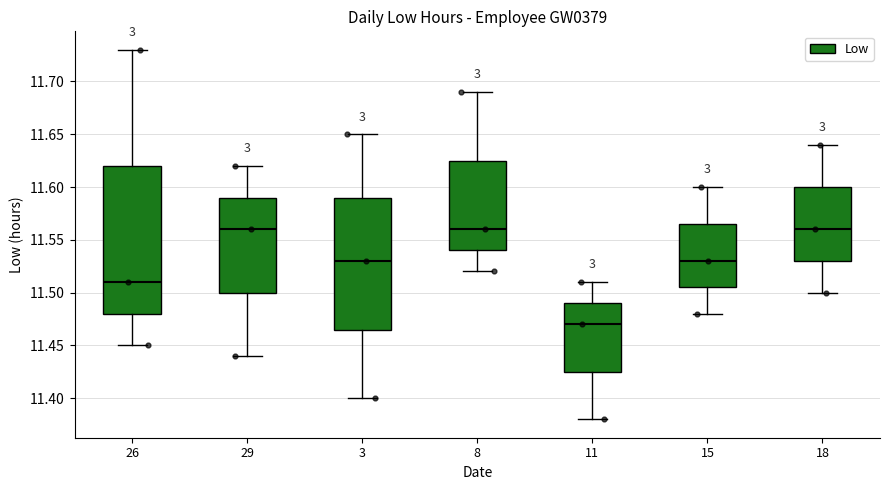

Reading left to right, read every box against the y-axis: the position of its median line, the range the box covers, and the ends of its whiskers. The values are not printed on the chart, so give them approximately, as read against the axis.

26: median 11.510, box 11.480 to 11.620, whiskers 11.450 to 11.730
29: median 11.560, box 11.500 to 11.590, whiskers 11.440 to 11.620
3: median 11.530, box 11.465 to 11.590, whiskers 11.400 to 11.650
8: median 11.560, box 11.540 to 11.625, whiskers 11.520 to 11.690
11: median 11.470, box 11.425 to 11.490, whiskers 11.380 to 11.510
15: median 11.530, box 11.505 to 11.565, whiskers 11.480 to 11.600
18: median 11.560, box 11.530 to 11.600, whiskers 11.500 to 11.640